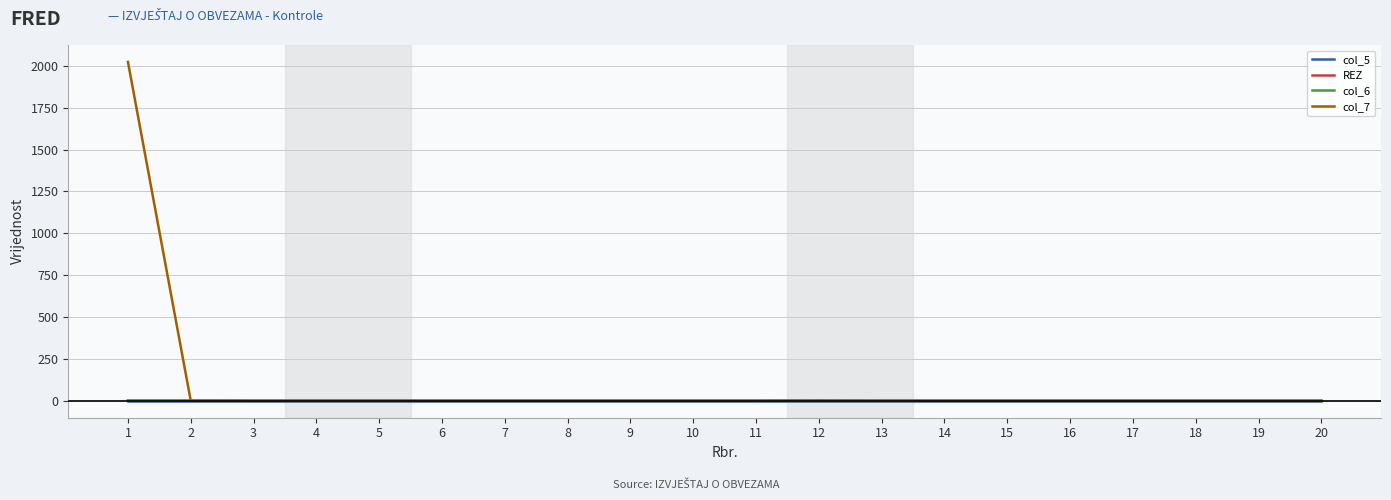

Which series has the largest range (max minus min)?

col_7